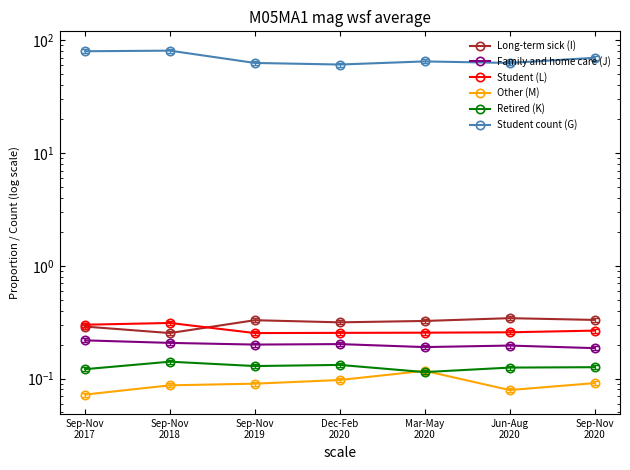

Count the number of categories in the chart.

7